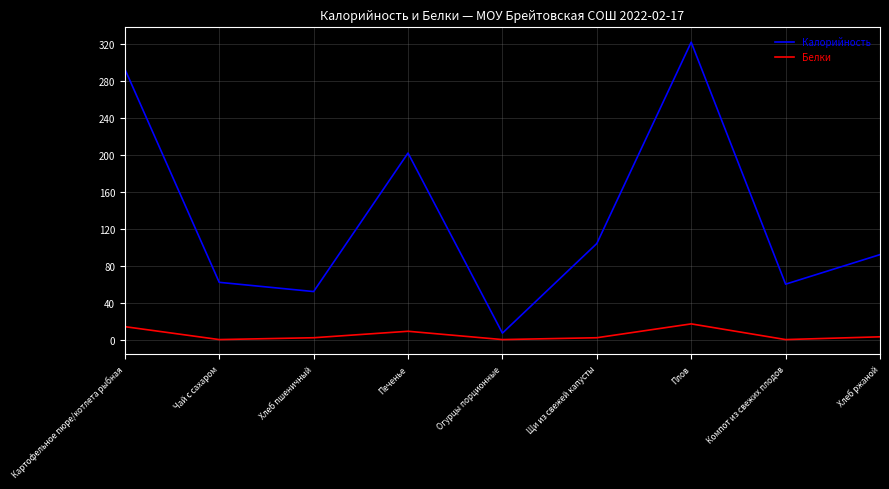

Is it true that Калорийность equals 60 at Компот из свежих плодов?

True